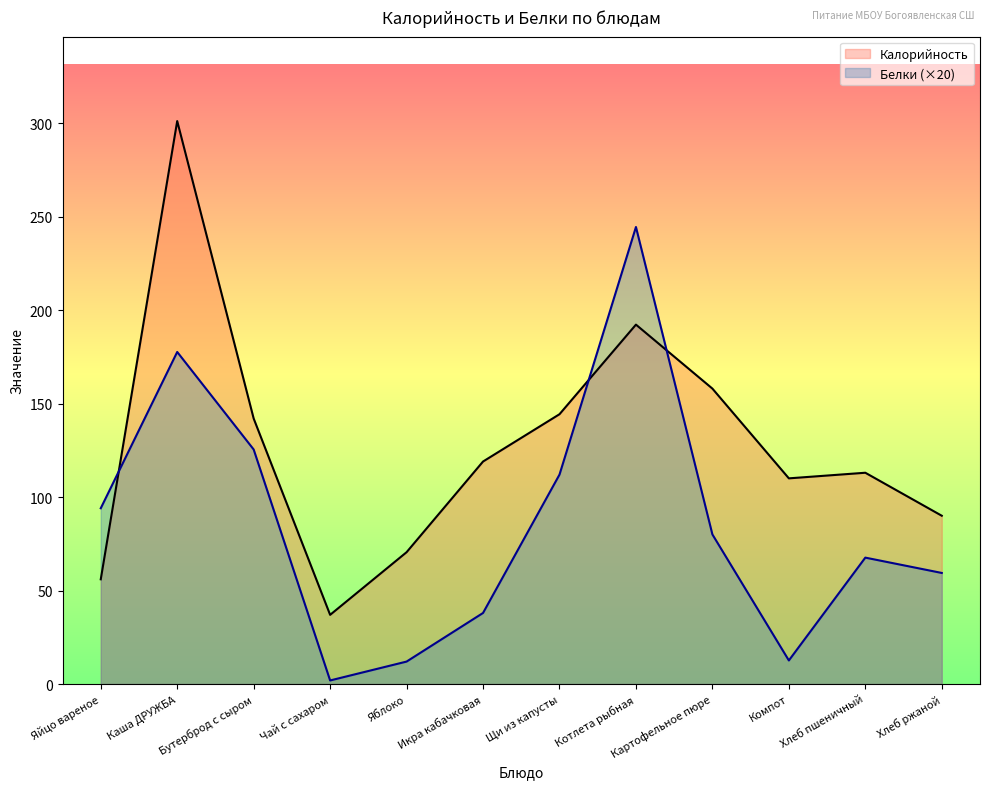

What position from the right is Яблоко?

8